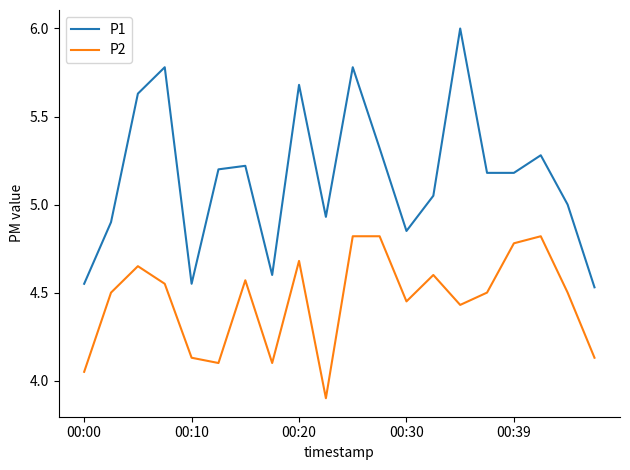

Rank the series by their average value, from lowest to highest.

P2, P1